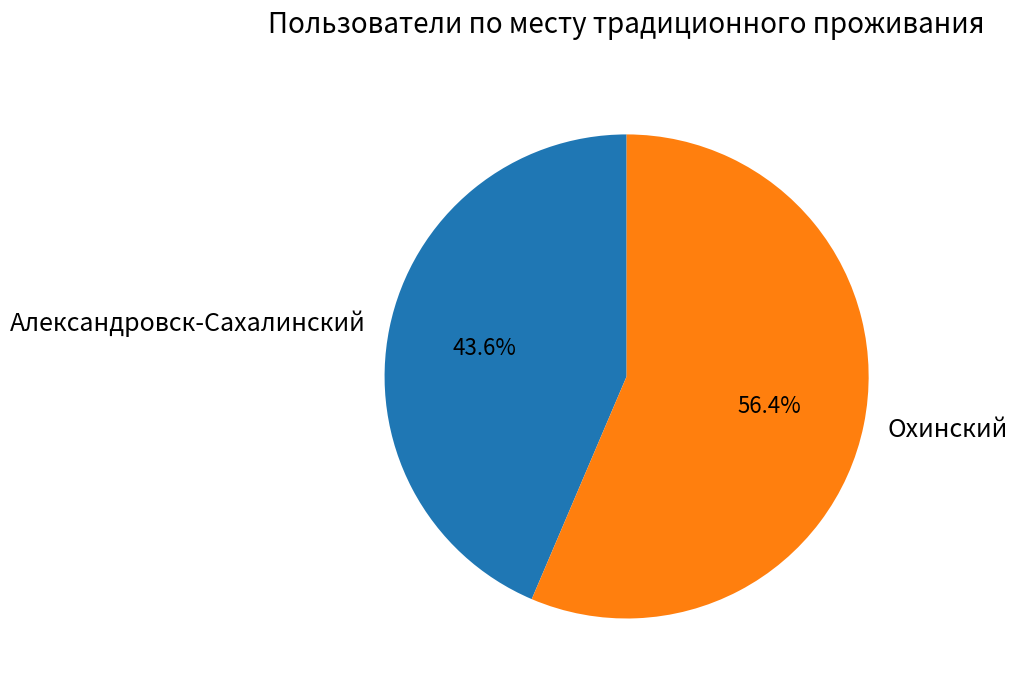

What is the smallest slice in the pie chart?

Александровск-Сахалинский